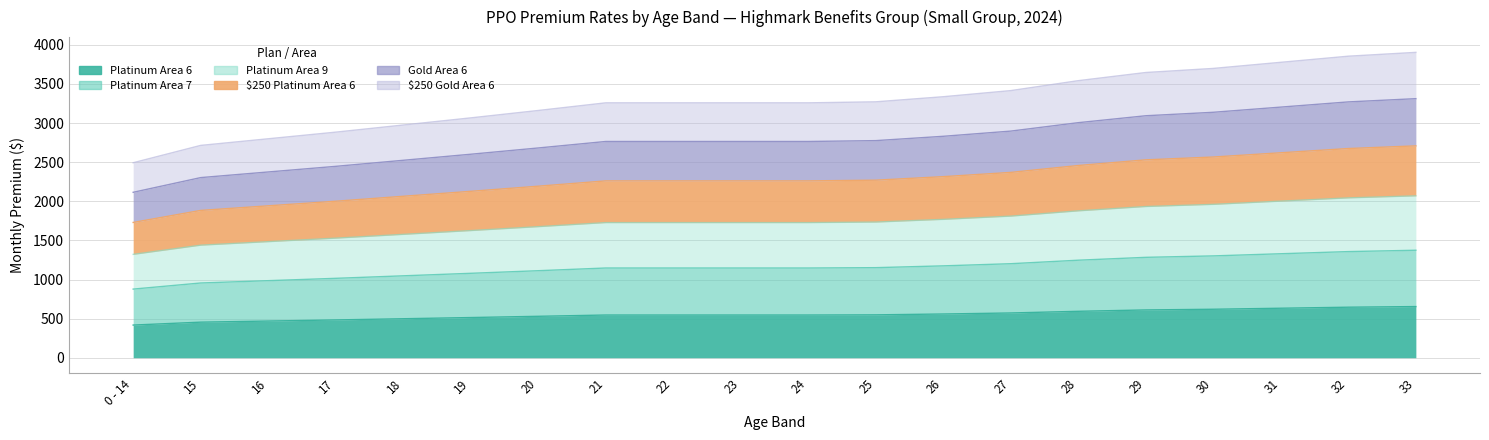

At which label does PPO Blue $0 Platinum Area 9 reach its minimum?

0 - 14